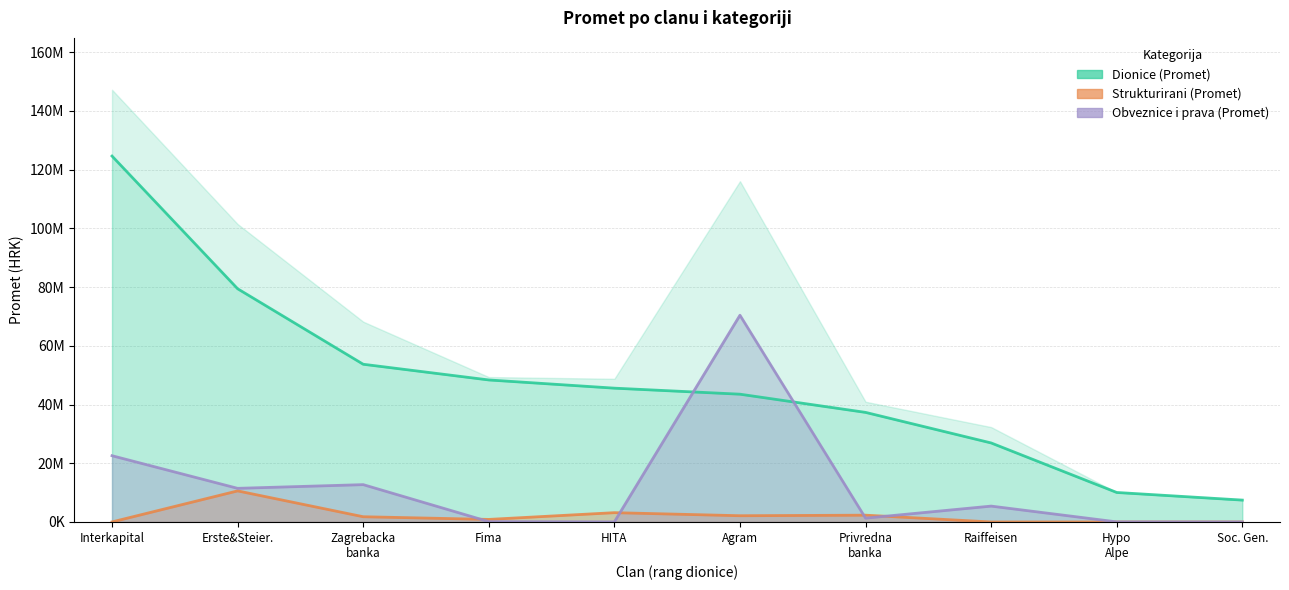

Which series changed the most between Erste&Steier. and Privredna
banka?

Dionice (Promet)